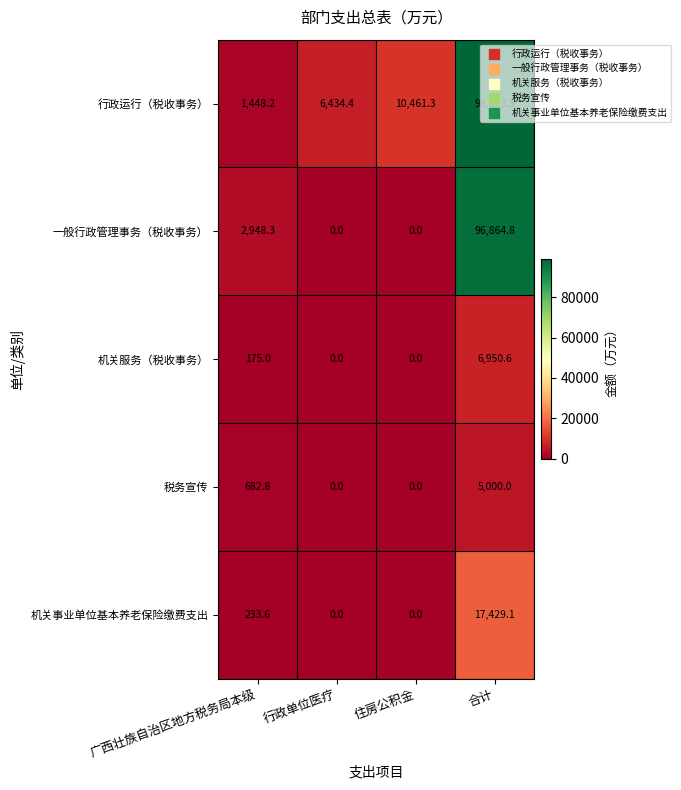

What is the difference between the highest and lowest values at 行政单位医疗?

6434.4